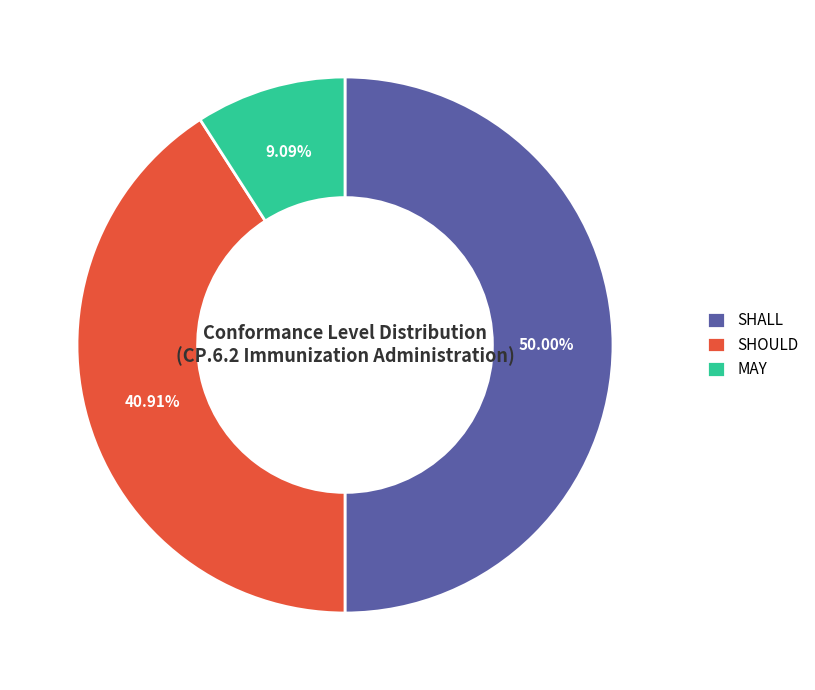

The SHOULD slice represents 30% of the pie. True or false?

False